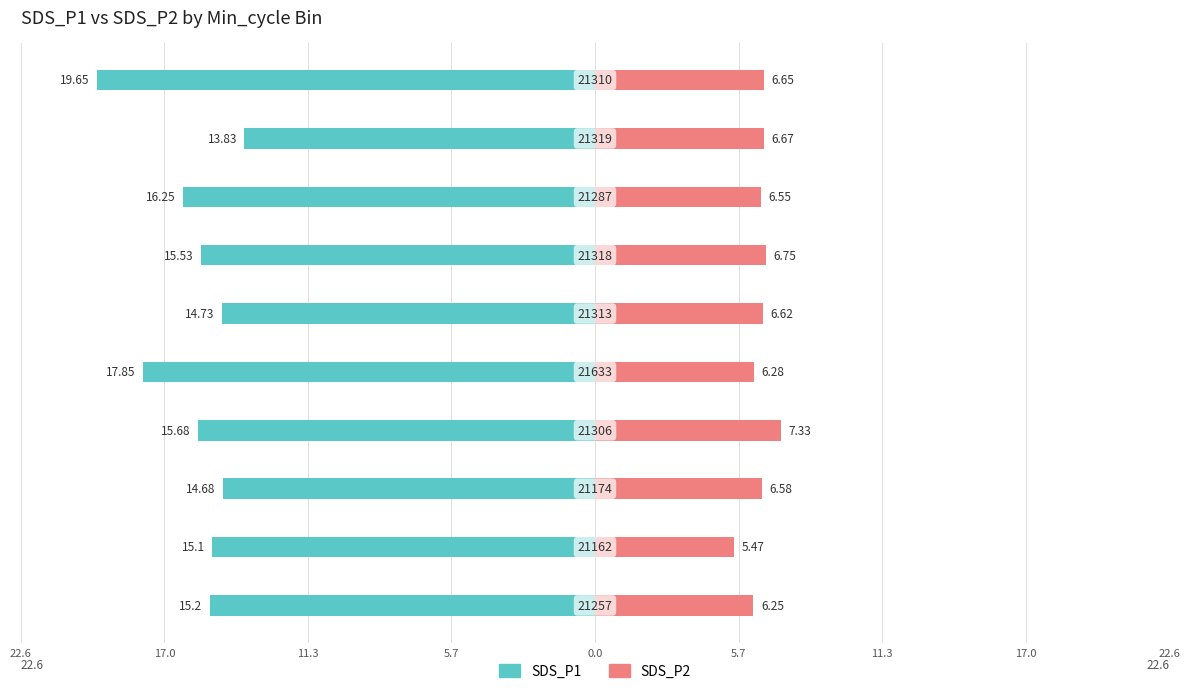

How many data points in SDS_P2 are above 6?

9